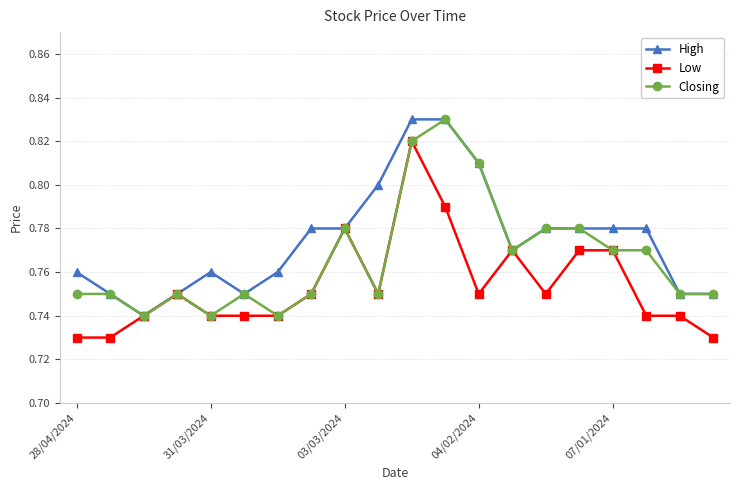

At how many categories does at least one series exceed 0?

20